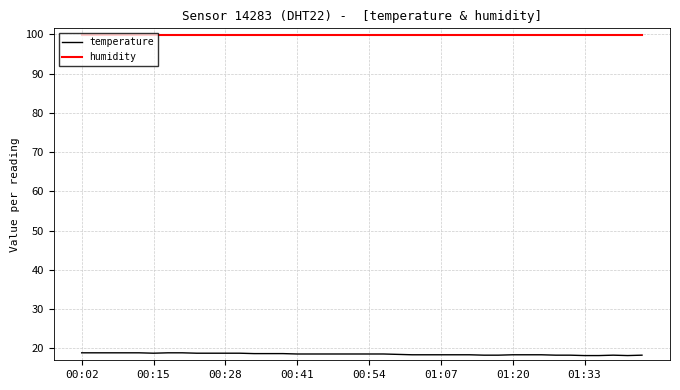

What is the greatest value displayed?

99.9